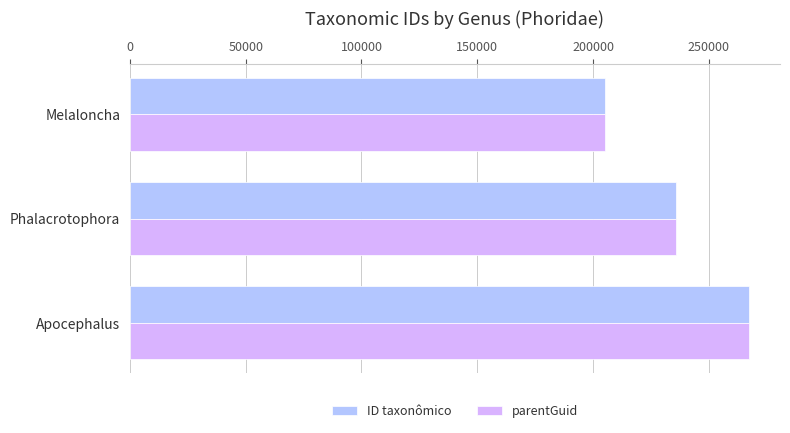

How many series are shown in this chart?

2